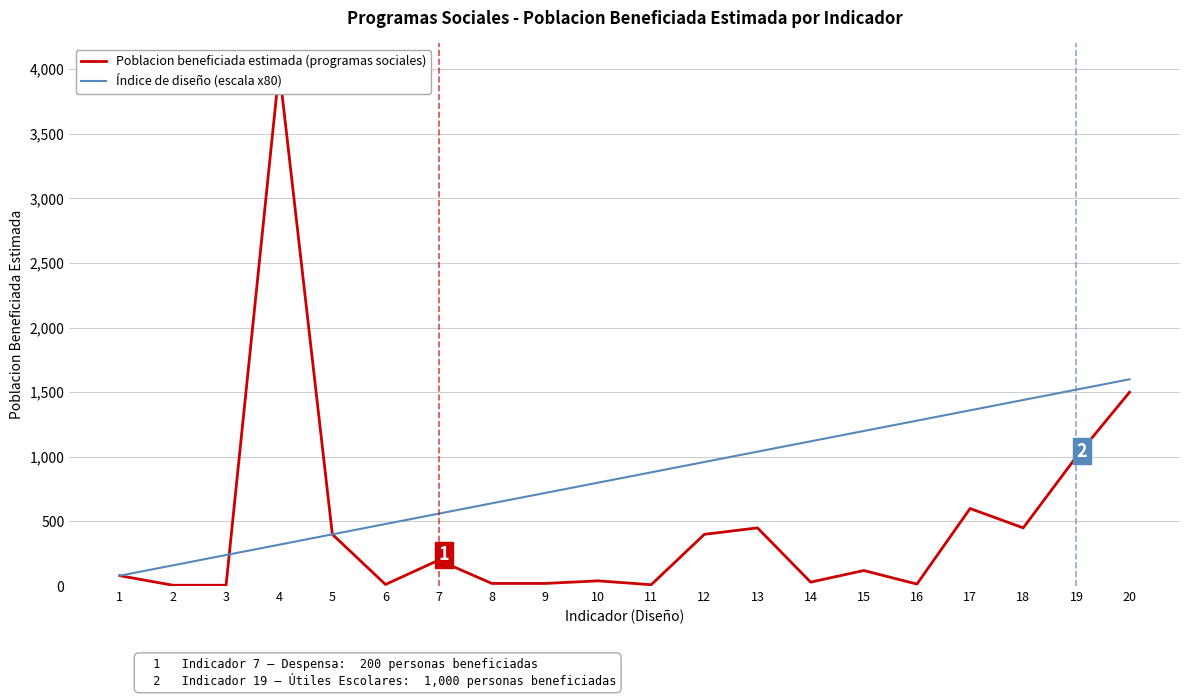

Reading left to right, transcribe all the data shown in this chart.

Poblacion beneficiada estimada (programas sociales): 80	6	6	4000	400	12	200	20	20	40	10	400	450	30	120	15	600	450	1000	1500
Índice de diseño (escala x80): 80	160	240	320	400	480	560	640	720	800	880	960	1040	1120	1200	1280	1360	1440	1520	1600